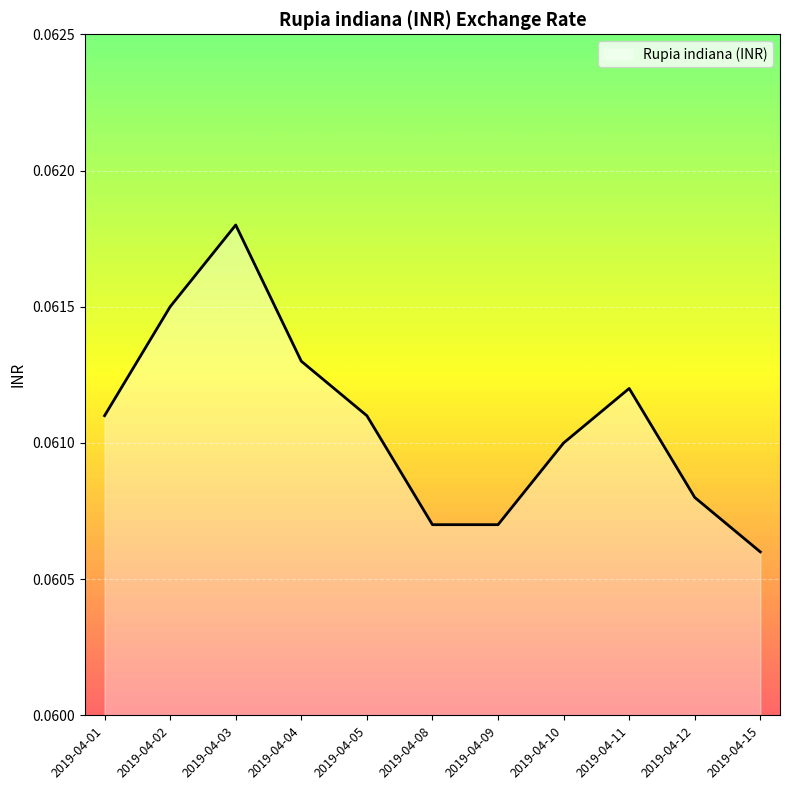

Between 2019-04-10 and 2019-04-15, which is larger?

2019-04-10